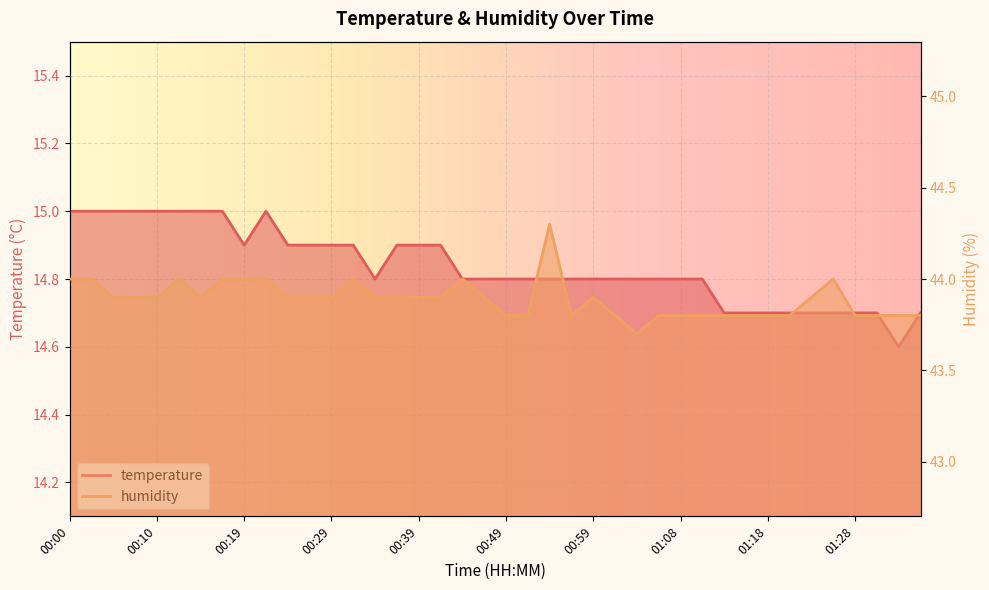

Which series has the largest range (max minus min)?

humidity